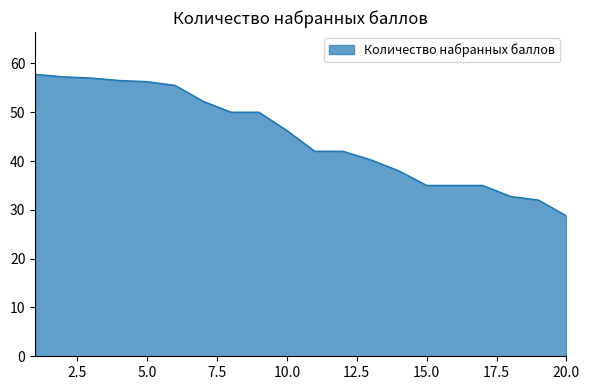

What is the smallest value displayed?

28.8